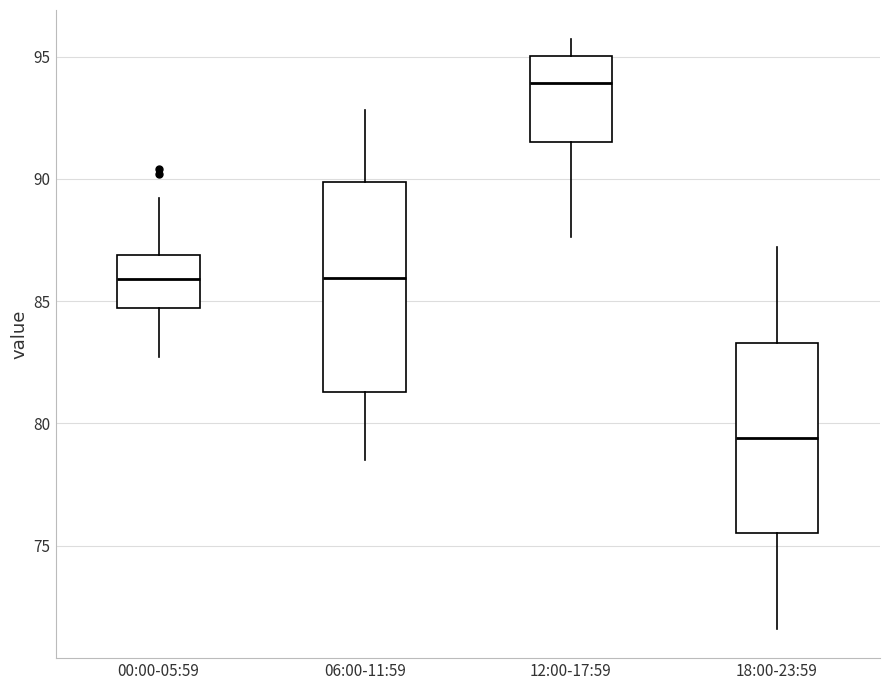

Reading left to right, read every box against the y-axis: the position of its median line, the range the box covers, and the ends of its whiskers. The values are not printed on the chart, so give them approximately, as read against the axis.

00:00-05:59: median 86.0, box 84.5 to 87.0, whiskers 82.5 to 89.0
06:00-11:59: median 86.0, box 81.5 to 90.0, whiskers 78.5 to 93.0
12:00-17:59: median 94.0, box 91.5 to 95.0, whiskers 87.5 to 95.5
18:00-23:59: median 79.5, box 75.5 to 83.5, whiskers 71.5 to 87.0